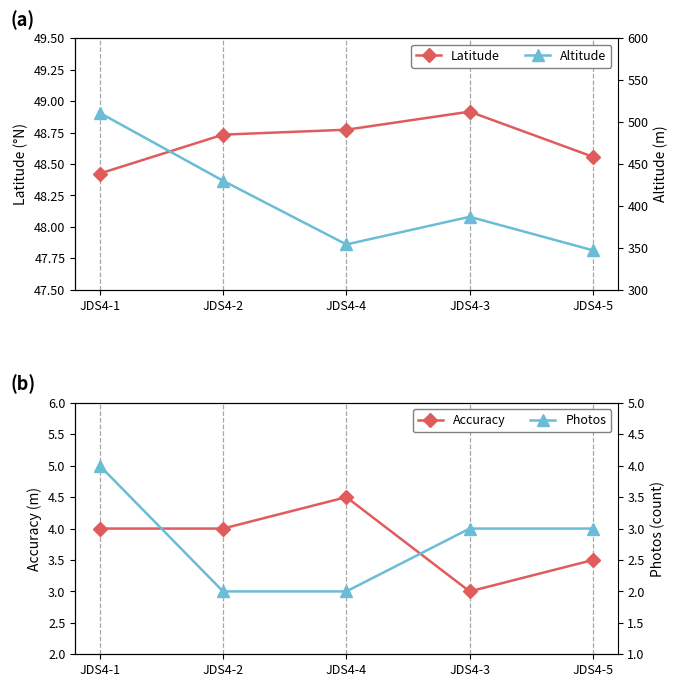

Reading right to left, list all the values displayed in this chart.

Latitude: JDS4-5=48.6	JDS4-3=48.9	JDS4-4=48.8	JDS4-2=48.7	JDS4-1=48.4
Altitude: JDS4-5=347.0	JDS4-3=387.0	JDS4-4=354.0	JDS4-2=430.0	JDS4-1=511.0
Accuracy: JDS4-5=3.5	JDS4-3=3.0	JDS4-4=4.5	JDS4-2=4.0	JDS4-1=4.0
Photos: JDS4-5=3.0	JDS4-3=3.0	JDS4-4=2.0	JDS4-2=2.0	JDS4-1=4.0